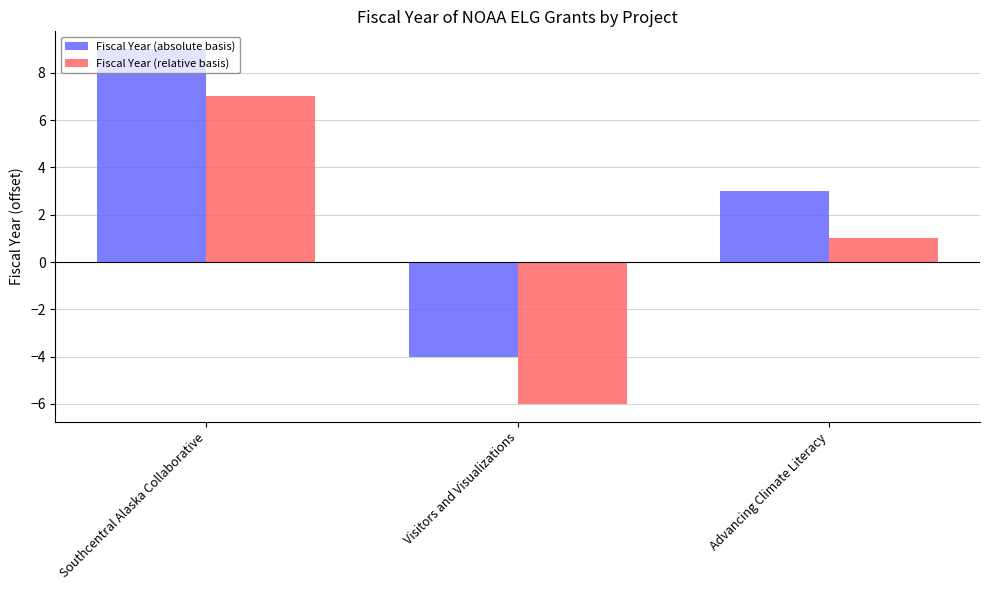

How many bars are there in total?

6